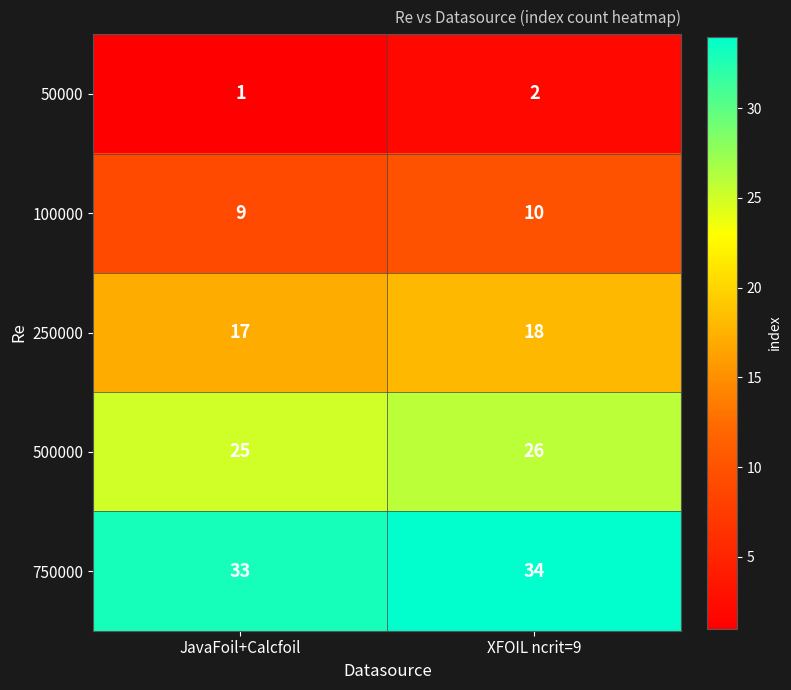

What is the maximum value for 750000?

34